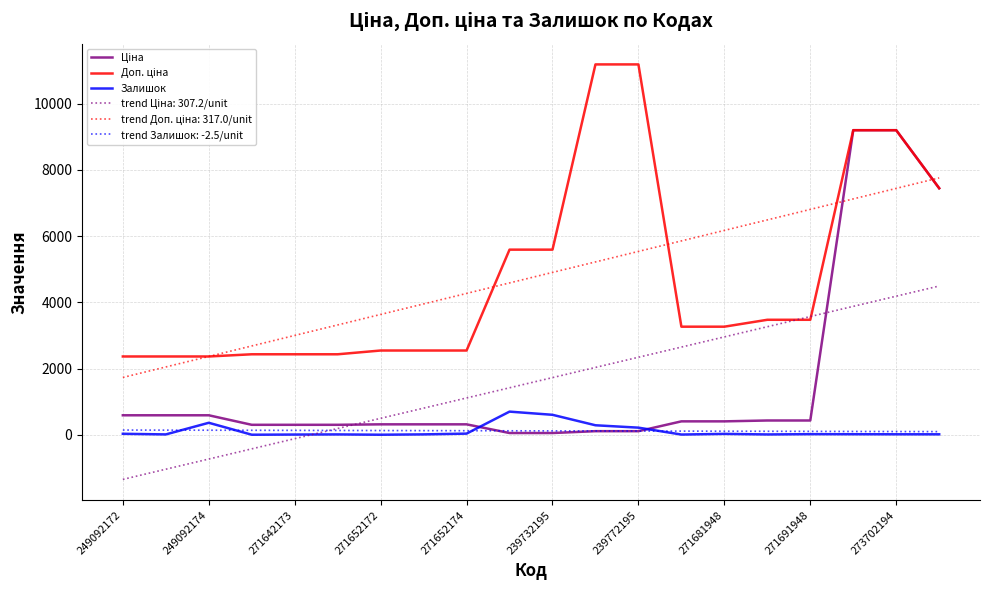

What is the minimum value shown in the chart?

-1343.5